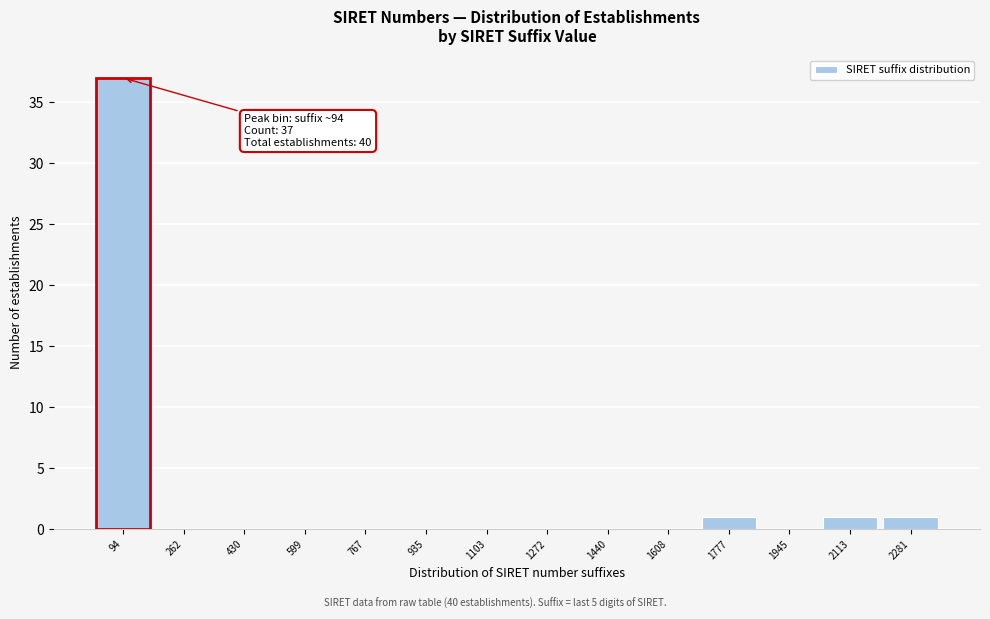

Which range on the x-axis has the tallest bar?

20 to 180